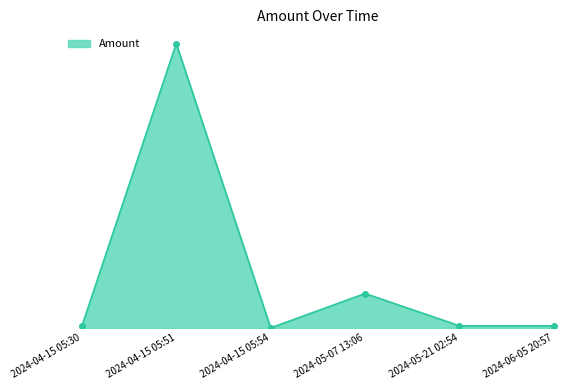

How many data points does each series have?

6